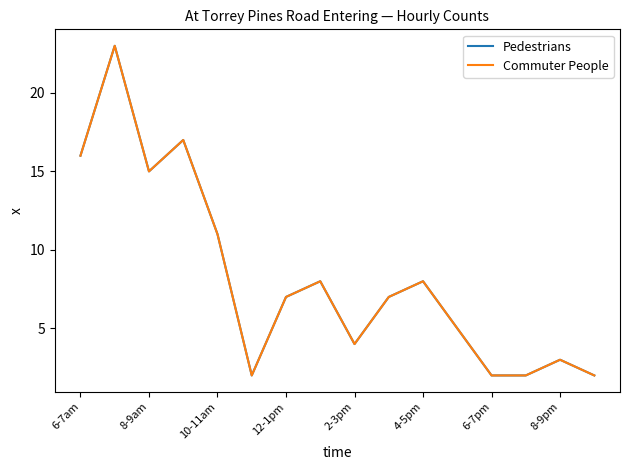

At how many categories does at least one series exceed 15?

3